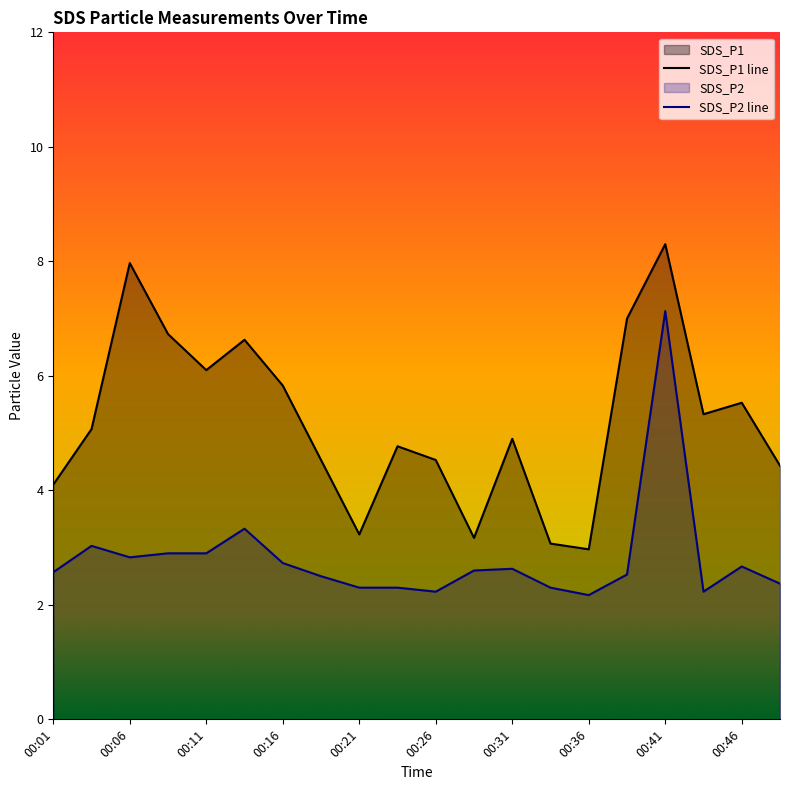

Rank the categories by SDS_P2 value from lowest to highest.

00:36, 00:26, 00:43, 00:21, 00:23, 00:33, 00:48, 00:18, 00:38, 00:01, 00:28, 00:31, 00:46, 00:16, 00:06, 00:08, 00:11, 00:04, 00:13, 00:41